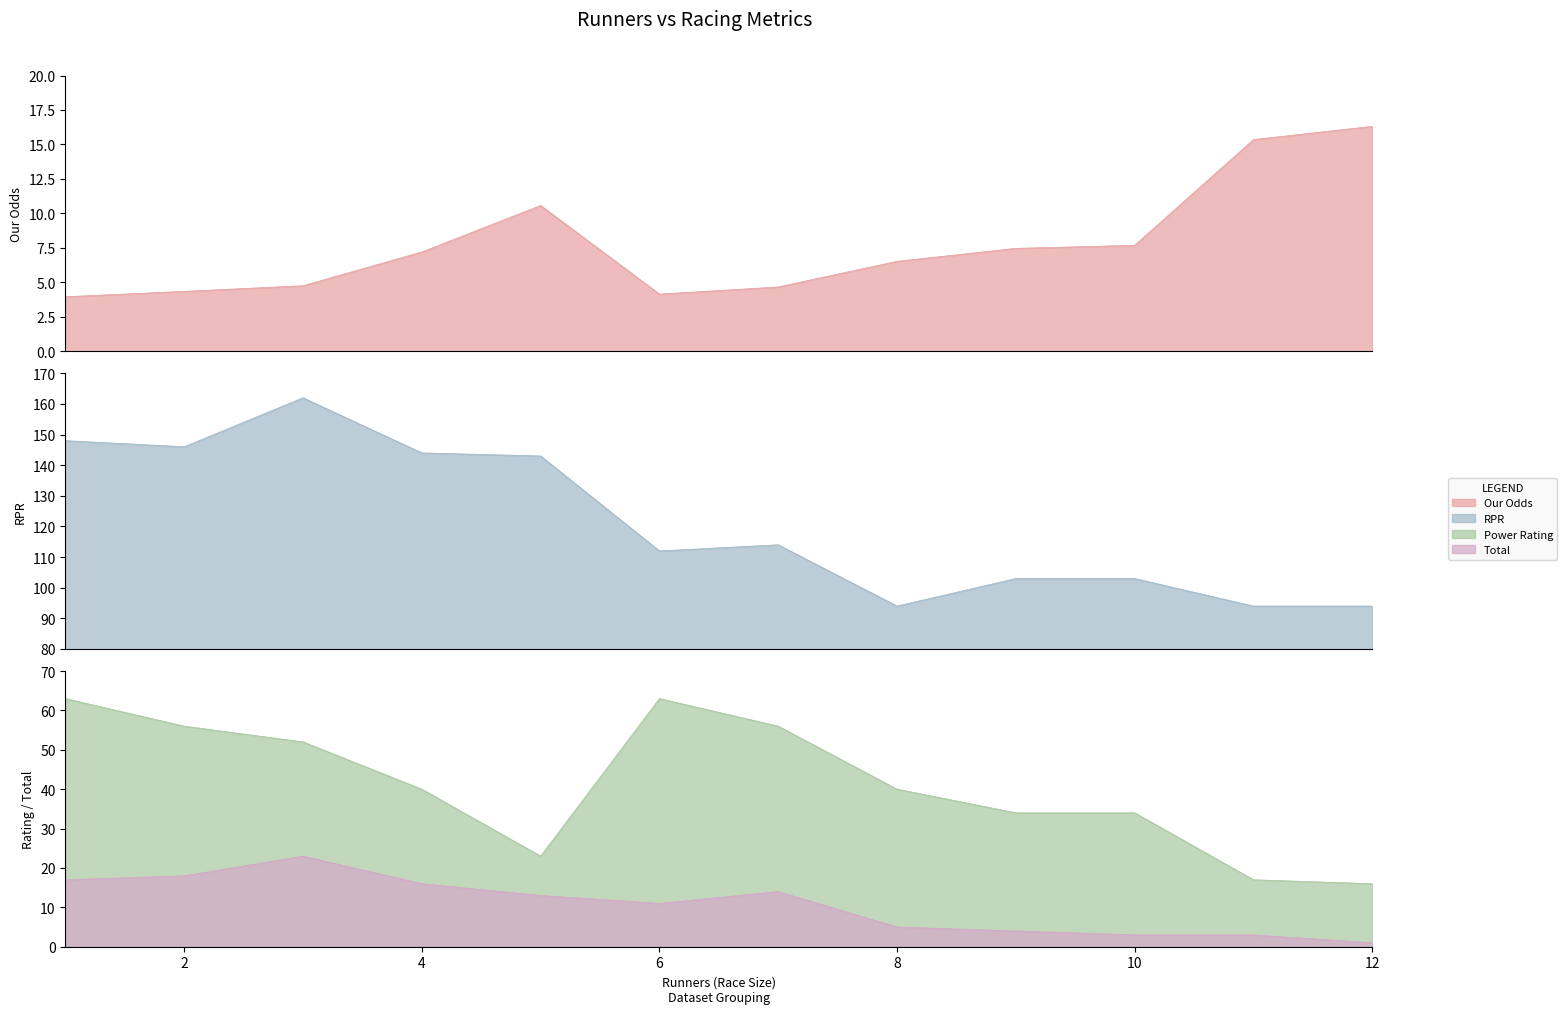

Reading left to right, transcribe all the data shown in this chart.

Our Odds: 4.0	4.3	4.8	7.2	10.6	4.1	4.7	6.5	7.5	7.7	15.3	16.3
RPR: 148.0	146.0	162.0	144.0	143.0	112.0	114.0	94.0	103.0	103.0	94.0	94.0
Power Rating: 63.0	56.0	52.0	40.0	23.0	63.0	56.0	40.0	34.0	34.0	17.0	16.0
Total: 17.0	18.0	23.0	16.0	13.0	11.0	14.0	5.0	4.0	3.0	3.0	1.0